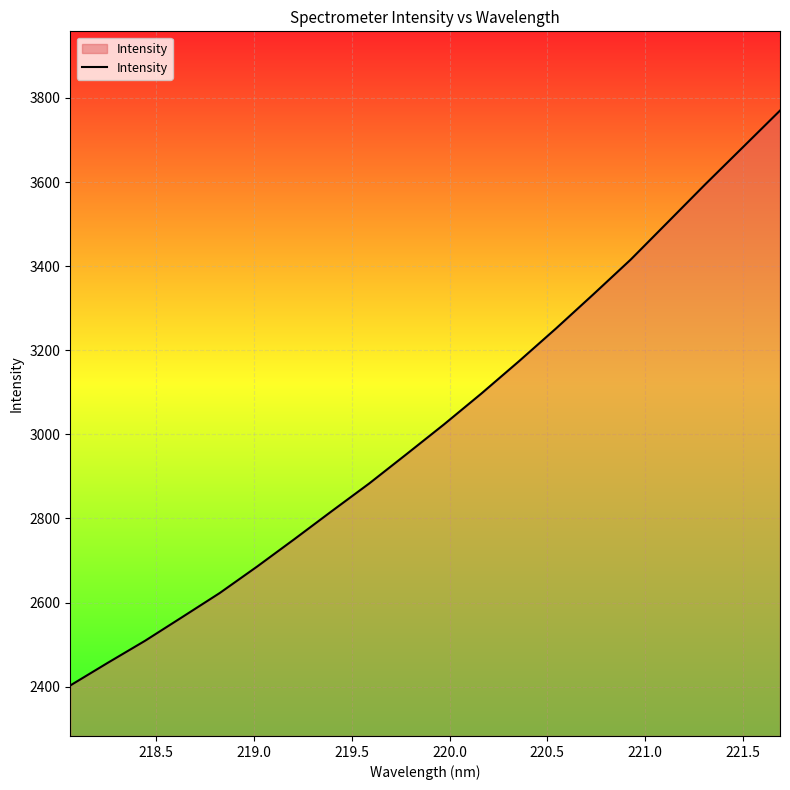

What is the maximum value shown in the chart?

3770.1